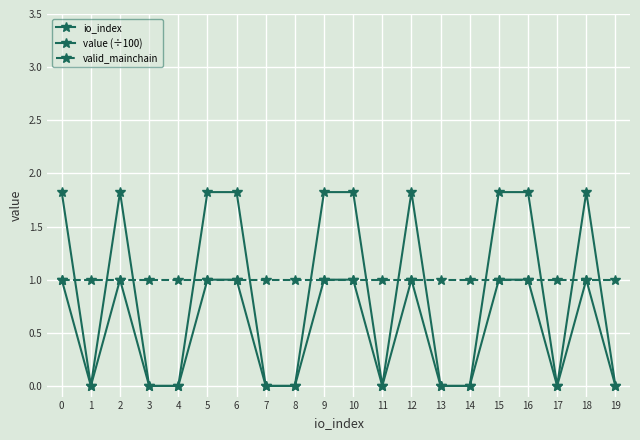

Is it true that valid_mainchain equals 1.0 at 4?

True